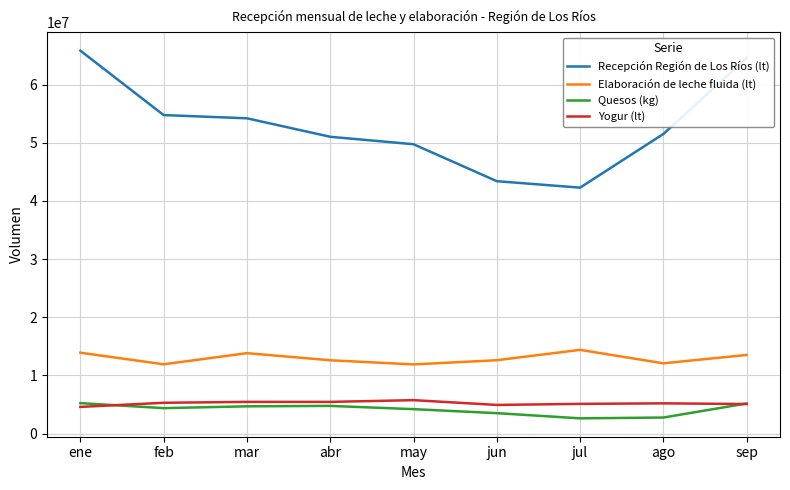

Which series has the largest range (max minus min)?

Recepción Región de Los Ríos (lt)